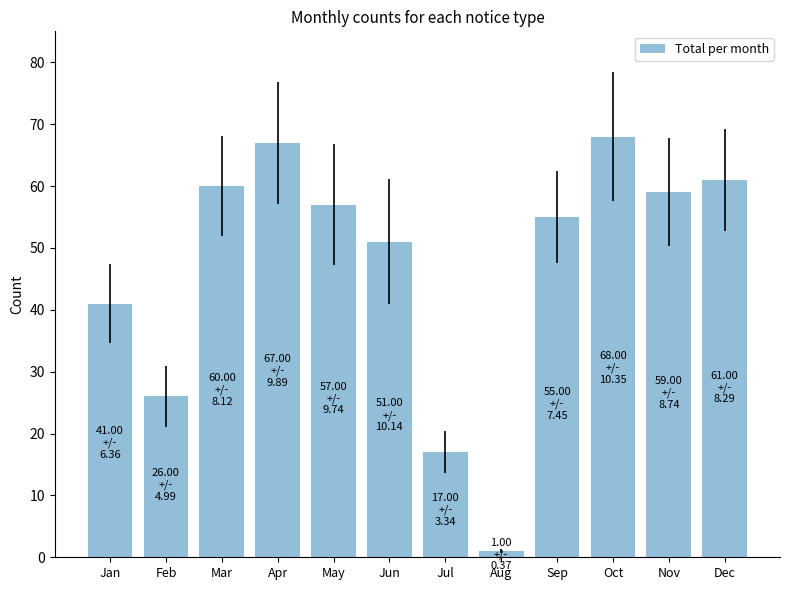

What is the average value?

47